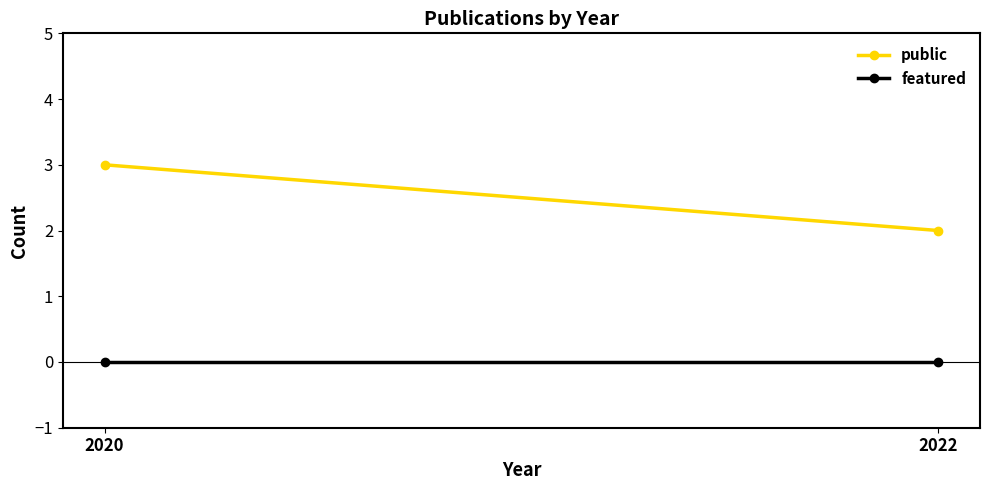

What is the spread (max minus min) of values at 2022?

2